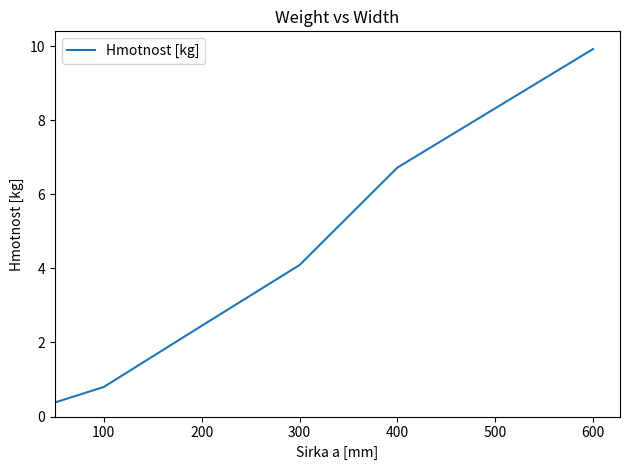

What is the minimum value shown in the chart?

0.4